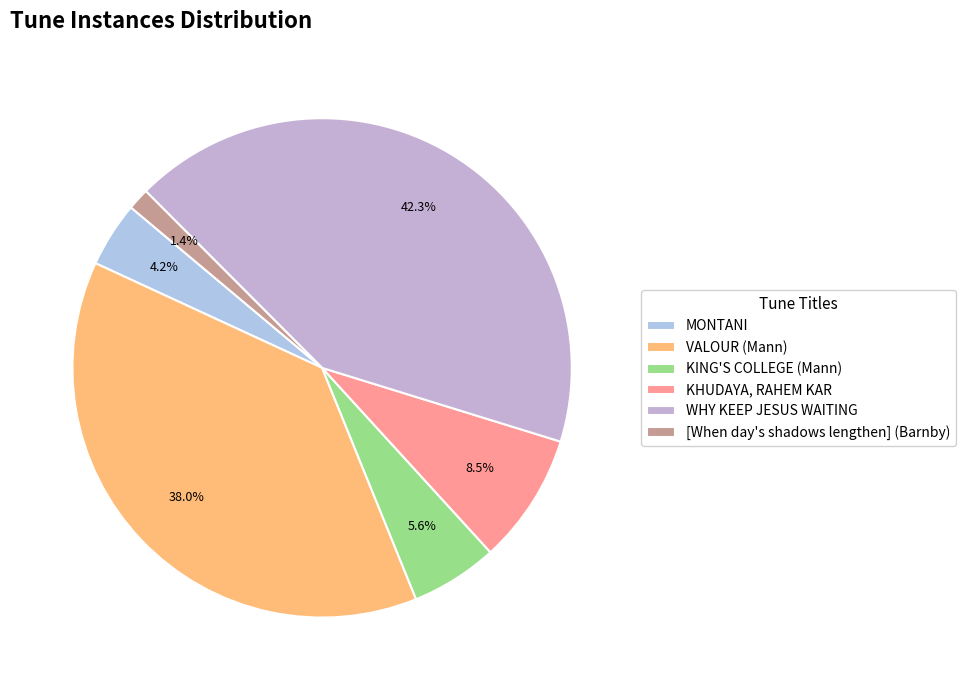

To the nearest percent, what portion does VALOUR (Mann) represent?

38%